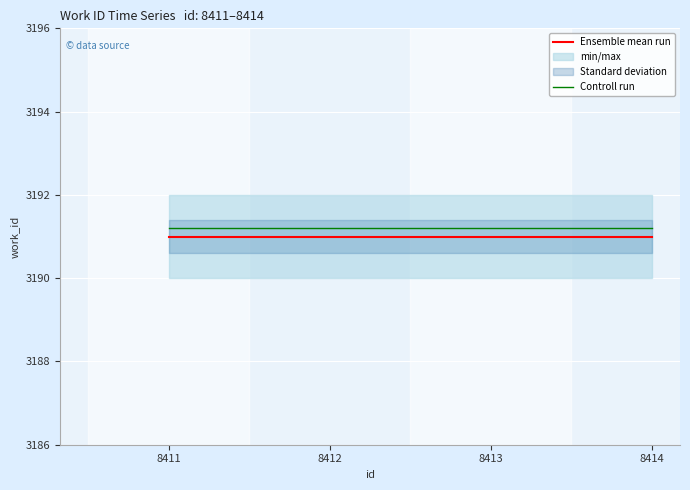

Which series has the widest spread of values?

Ensemble mean run